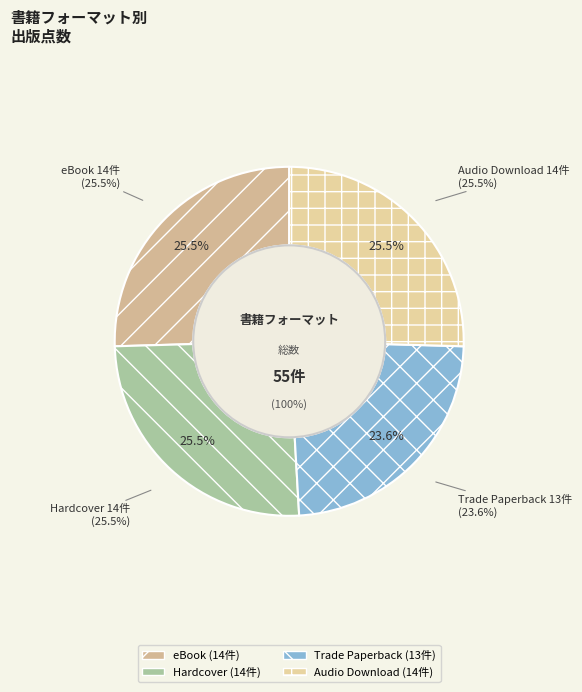

How many slices are in this pie chart?

4